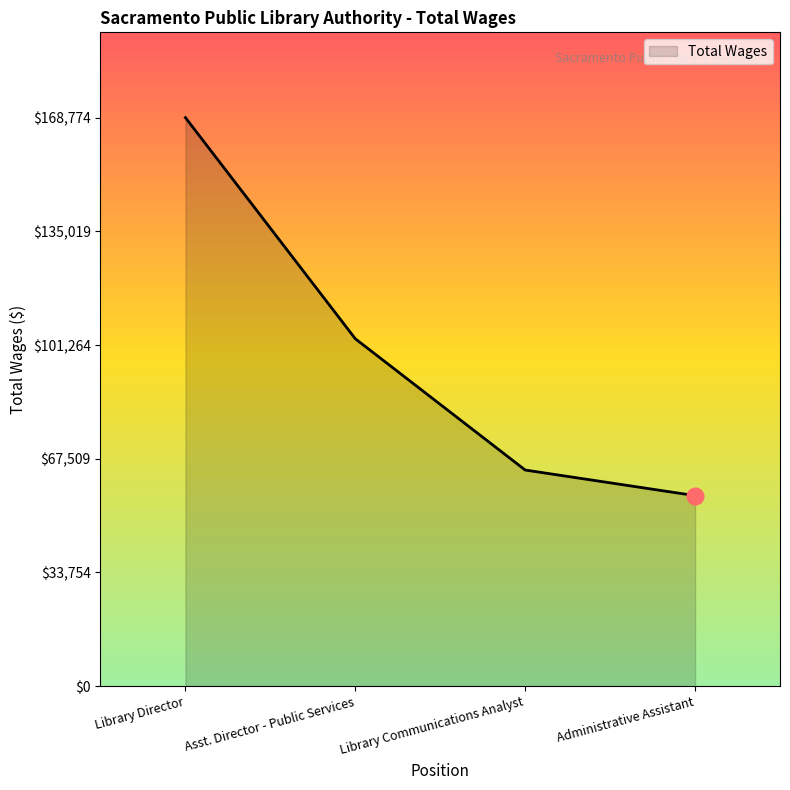

Where does the data first go above 103126?

Library Director